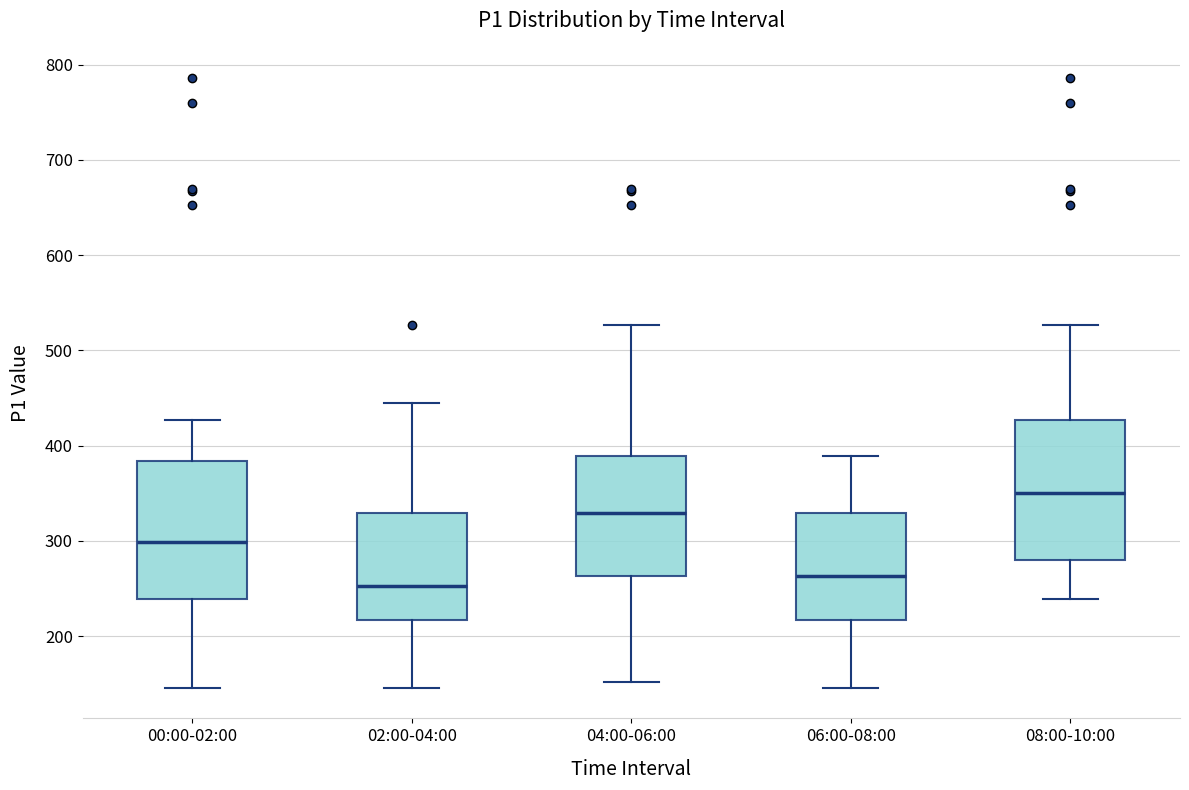

Reading left to right, transcribe this box plot: for each box, give where its median line is, the range the box spans, and where its two whiskers end, as read against the y-axis. The values are not printed on the chart, so give them approximately, as read against the axis.

00:00-02:00: median 300, box 240 to 380, whiskers 150 to 430
02:00-04:00: median 250, box 220 to 330, whiskers 150 to 440
04:00-06:00: median 330, box 260 to 390, whiskers 150 to 530
06:00-08:00: median 260, box 220 to 330, whiskers 150 to 390
08:00-10:00: median 350, box 280 to 430, whiskers 240 to 530